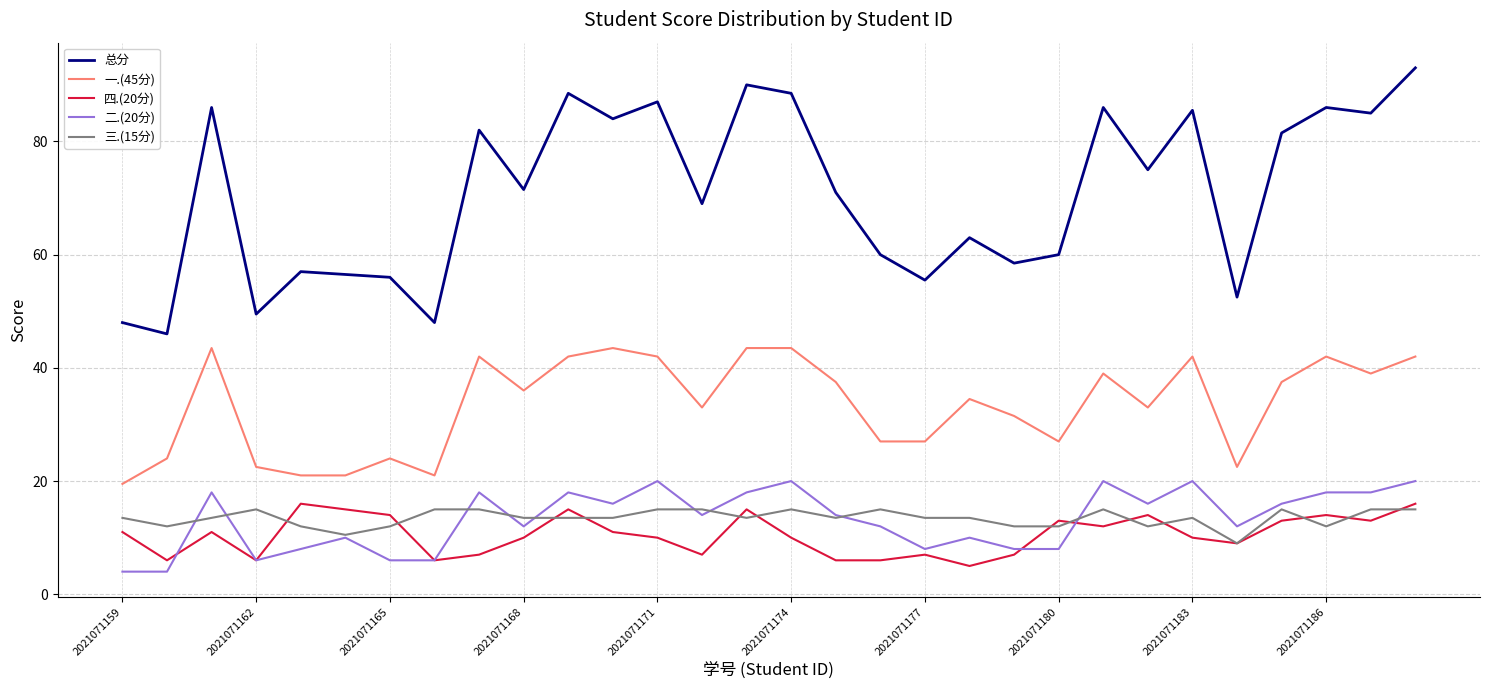

Reading left to right, transcribe all the data shown in this chart.

总分: 48.0	46.0	86.0	49.5	57.0	56.5	56.0	48.0	82.0	71.5	88.5	84.0	87.0	69.0	90.0	88.5	71.0	60.0	55.5	63.0	58.5	60.0	86.0	75.0	85.5	52.5	81.5	86.0	85.0	93.0
一.(45分): 19.5	24.0	43.5	22.5	21.0	21.0	24.0	21.0	42.0	36.0	42.0	43.5	42.0	33.0	43.5	43.5	37.5	27.0	27.0	34.5	31.5	27.0	39.0	33.0	42.0	22.5	37.5	42.0	39.0	42.0
四.(20分): 11.0	6.0	11.0	6.0	16.0	15.0	14.0	6.0	7.0	10.0	15.0	11.0	10.0	7.0	15.0	10.0	6.0	6.0	7.0	5.0	7.0	13.0	12.0	14.0	10.0	9.0	13.0	14.0	13.0	16.0
二.(20分): 4.0	4.0	18.0	6.0	8.0	10.0	6.0	6.0	18.0	12.0	18.0	16.0	20.0	14.0	18.0	20.0	14.0	12.0	8.0	10.0	8.0	8.0	20.0	16.0	20.0	12.0	16.0	18.0	18.0	20.0
三.(15分): 13.5	12.0	13.5	15.0	12.0	10.5	12.0	15.0	15.0	13.5	13.5	13.5	15.0	15.0	13.5	15.0	13.5	15.0	13.5	13.5	12.0	12.0	15.0	12.0	13.5	9.0	15.0	12.0	15.0	15.0